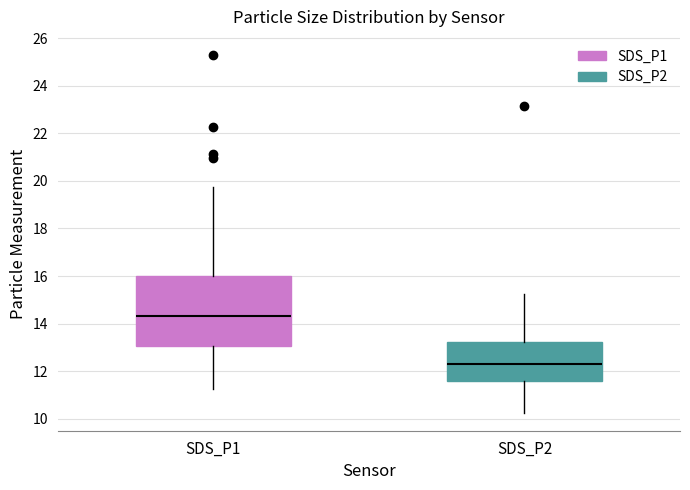

Reading left to right, transcribe this box plot: for each box, give where its median line is, the range the box spans, and where its two whiskers end, as read against the y-axis. The values are not printed on the chart, so give them approximately, as read against the axis.

SDS_P1: median 14.4, box 13.0 to 16.0, whiskers 11.2 to 19.8
SDS_P2: median 12.4, box 11.6 to 13.2, whiskers 10.2 to 15.2